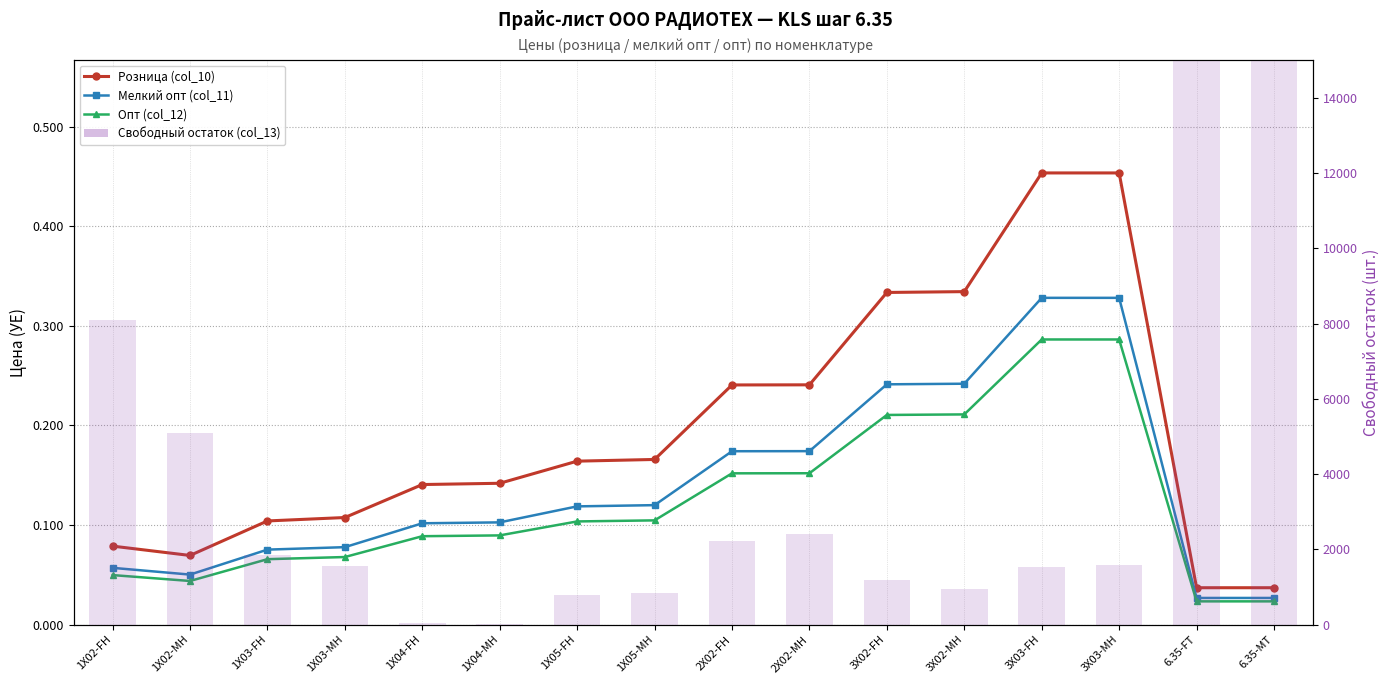

Rank the categories by Мелкий опт (col_11) value from lowest to highest.

6.35-FT, 6.35-MT, 1X02-MH, 1X02-FH, 1X03-FH, 1X03-MH, 1X04-FH, 1X04-MH, 1X05-FH, 1X05-MH, 2X02-FH, 2X02-MH, 3X02-FH, 3X02-MH, 3X03-FH, 3X03-MH